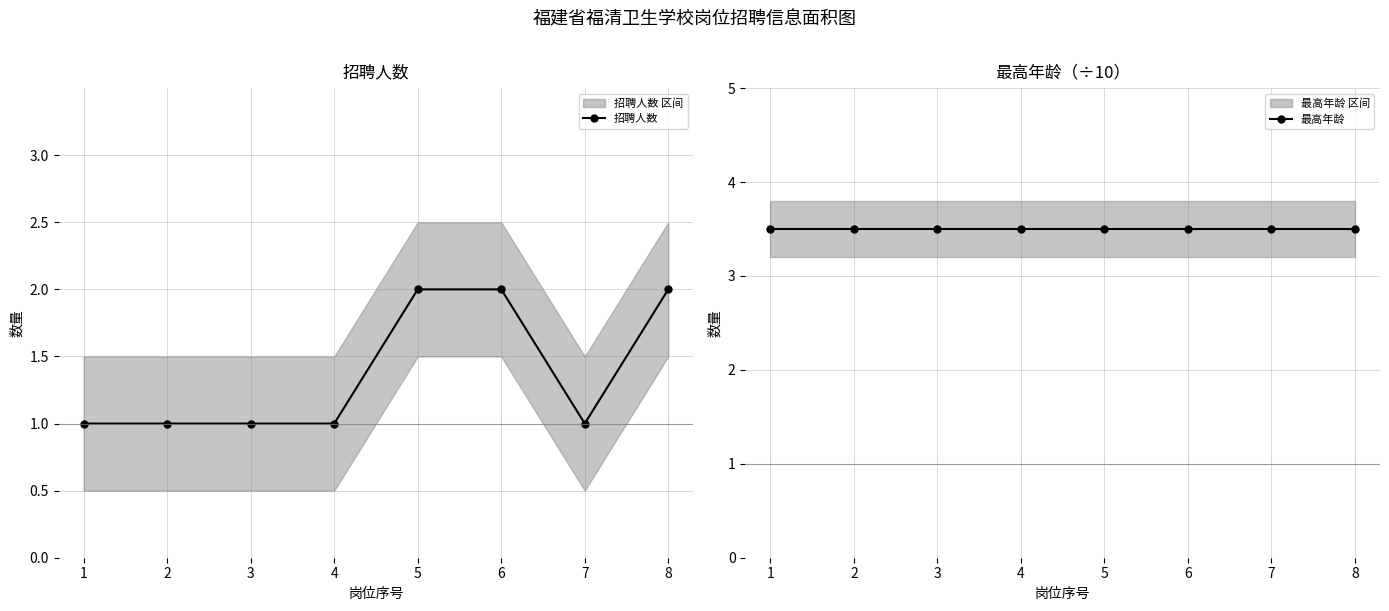

Reading left to right, extract all data points from this chart.

招聘人数: 1.0	1.0	1.0	1.0	2.0	2.0	1.0	2.0
最高年龄: 3.5	3.5	3.5	3.5	3.5	3.5	3.5	3.5